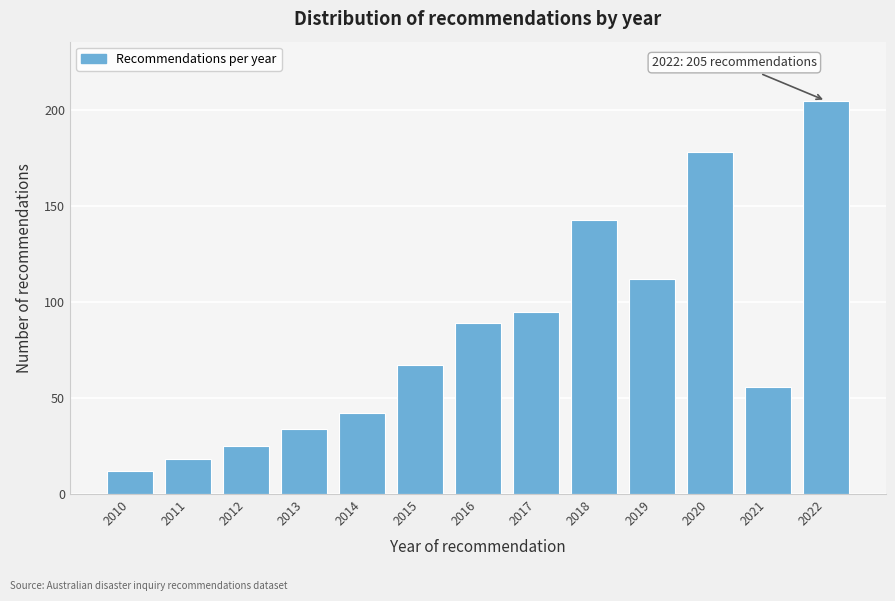

Reading left to right, extract all data points from this chart.

12	18	25	34	42	67	89	95	143	112	178	56	205